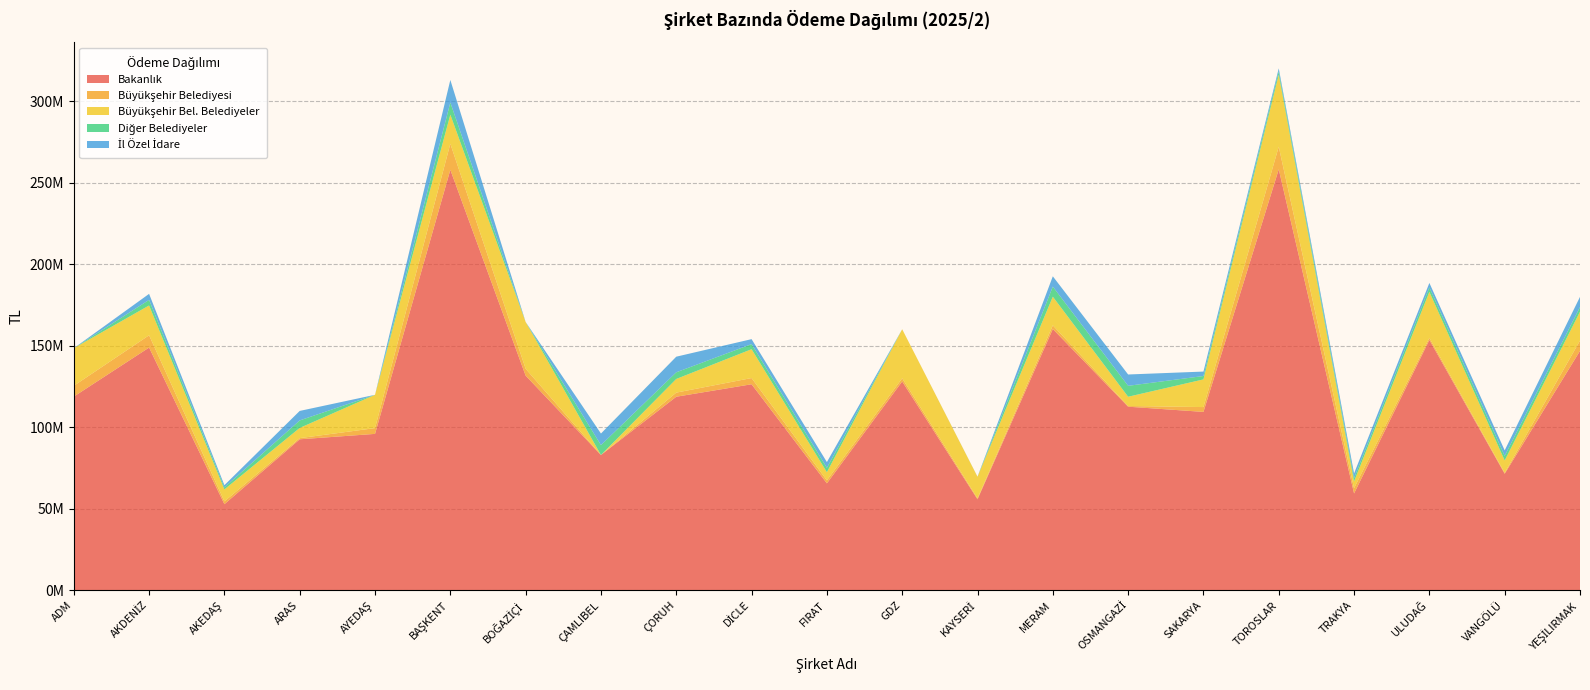

Reading right to left, transcribe all the data shown in this chart.

Bakanlık: YEŞİLIRMAK=146764649.9	VANGÖLÜ=71401194.0	ULUDAĞ=153480310.3	TRAKYA=59326924.3	TOROSLAR=258115071.6	SAKARYA=109341786.2	OSMANGAZİ=112529359.4	MERAM=160177117.1	KAYSERİ=55737793.5	GDZ=128020994.7	FIRAT=65531290.1	DİCLE=126291335.2	ÇORUH=118642640.6	ÇAMLIBEL=82911498.3	BOĞAZİÇİ=131585397.4	BAŞKENT=257807925.6	AYEDAŞ=95858600.0	ARAS=92539221.9	AKEDAŞ=52738773.1	AKDENİZ=148800963.1	ADM=118718267.1
Büyükşehir Belediyesi: YEŞİLIRMAK=6282476.9	VANGÖLÜ=573584.4	ULUDAĞ=1272043.1	TRAKYA=3186209.2	TOROSLAR=13834653.9	SAKARYA=2956172.3	OSMANGAZİ=417858.7	MERAM=2246771.7	KAYSERİ=606491.9	GDZ=1921469.9	FIRAT=1829512.8	DİCLE=3811565.3	ÇORUH=2522505.6	ÇAMLIBEL=0.0	BOĞAZİÇİ=4197371.2	BAŞKENT=15971686.3	AYEDAŞ=3537830.1	ARAS=705623.2	AKEDAŞ=1734363.8	AKDENİZ=7524102.0	ADM=6615795.0
Büyükşehir Bel. Belediyeler: YEŞİLIRMAK=17744517.5	VANGÖLÜ=7577005.2	ULUDAĞ=28215472.8	TRAKYA=4194350.8	TOROSLAR=44184783.0	SAKARYA=16969403.3	OSMANGAZİ=5688028.8	MERAM=17580075.5	KAYSERİ=13215695.3	GDZ=30083778.9	FIRAT=4999366.5	DİCLE=17692525.6	ÇORUH=8377297.7	ÇAMLIBEL=0.0	BOĞAZİÇİ=28698978.7	BAŞKENT=17863300.6	AYEDAŞ=20426819.1	ARAS=6267358.2	AKEDAŞ=7326454.0	AKDENİZ=18294889.0	ADM=23063771.2
Diğer Belediyeler: YEŞİLIRMAK=2846812.3	VANGÖLÜ=2808715.1	ULUDAĞ=2731814.9	TRAKYA=2052869.2	TOROSLAR=2090610.3	SAKARYA=2082495.3	OSMANGAZİ=6702449.8	MERAM=6173270.5	KAYSERİ=31249.7	GDZ=0.0	FIRAT=2676851.9	DİCLE=3123154.9	ÇORUH=4082053.6	ÇAMLIBEL=6057599.7	BOĞAZİÇİ=0.0	BAŞKENT=7470559.0	AYEDAŞ=0.0	ARAS=4590289.3	AKEDAŞ=1223611.4	AKDENİZ=3414495.7	ADM=0.0
İl Özel İdare: YEŞİLIRMAK=6258842.1	VANGÖLÜ=3380104.3	ULUDAĞ=2735978.0	TRAKYA=2832215.1	TOROSLAR=1805455.3	SAKARYA=2724256.6	OSMANGAZİ=6945939.1	MERAM=6327572.6	KAYSERİ=41948.8	GDZ=0.0	FIRAT=3531025.7	DİCLE=3041639.5	ÇORUH=9576235.7	ÇAMLIBEL=7098275.2	BOĞAZİÇİ=0.0	BAŞKENT=13808236.4	AYEDAŞ=0.0	ARAS=5833673.3	AKEDAŞ=1370748.7	AKDENİZ=3698627.7	ADM=0.0